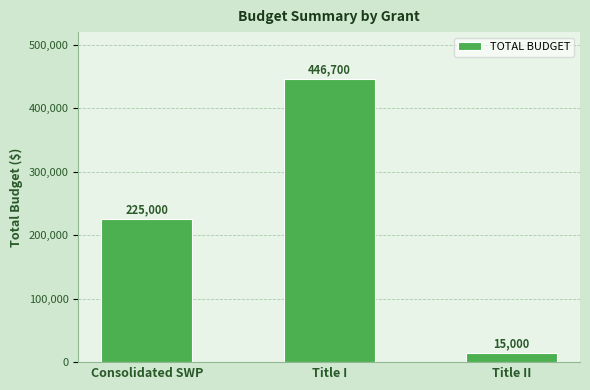

Rank the categories by value from highest to lowest.

Title I, Consolidated SWP, Title II